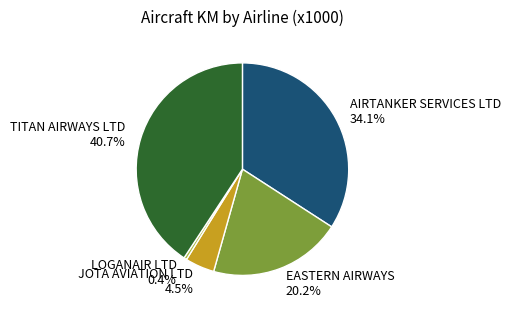

To the nearest percent, what is the difference between the TITAN AIRWAYS LTD and LOGANAIR LTD slice percentages?

40%